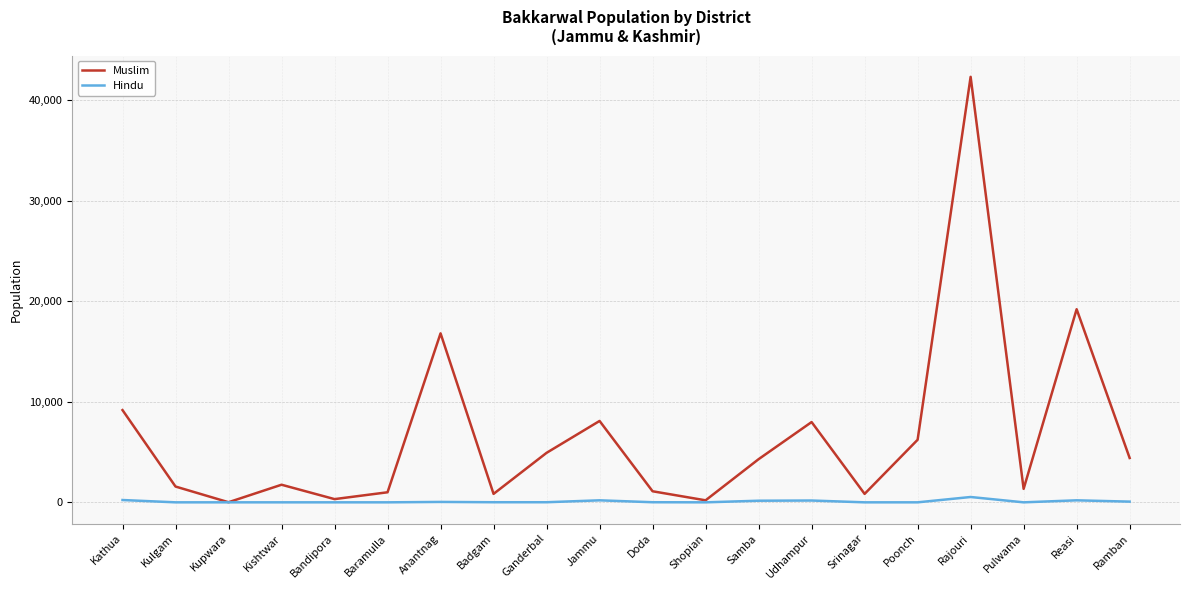

Which series has the largest total across all categories?

Muslim